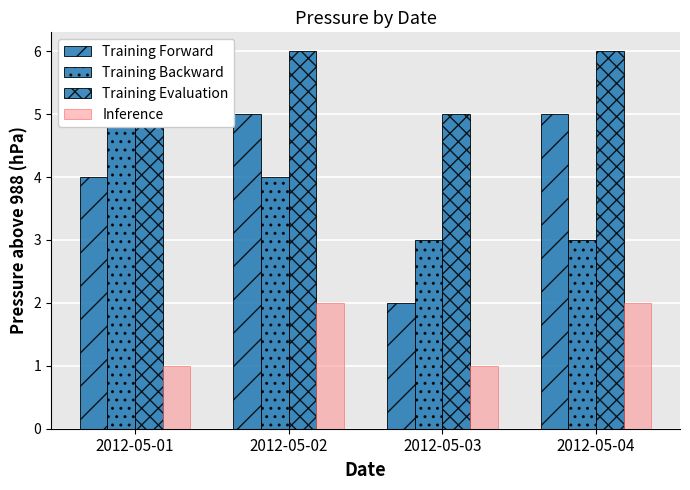

Where is Inference nearest to the value 1?

2012-05-01